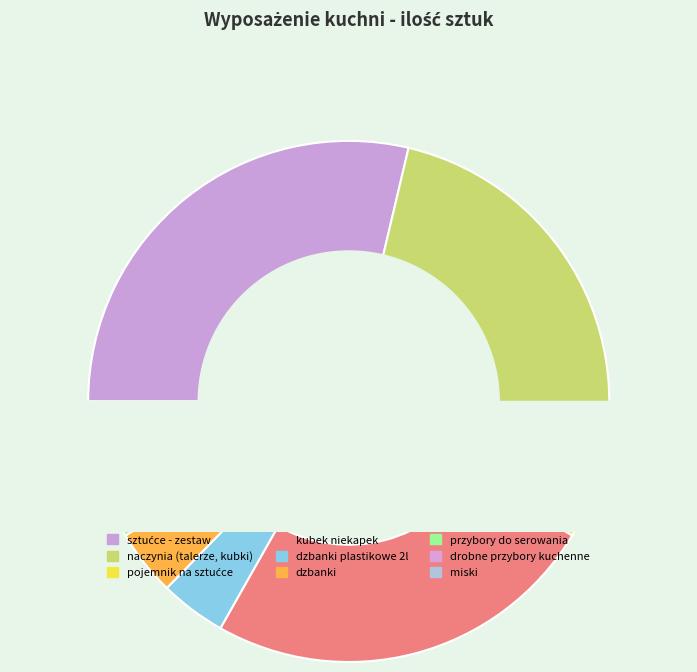

Rank the categories by value from lowest to highest.

drobne przybory kuchenne, pojemnik na sztućce, miski, dzbanki plastikowe 2l, dzbanki, przybory do serowania, kubek niekapek, sztućce - zestaw, naczynia (talerze, kubki)